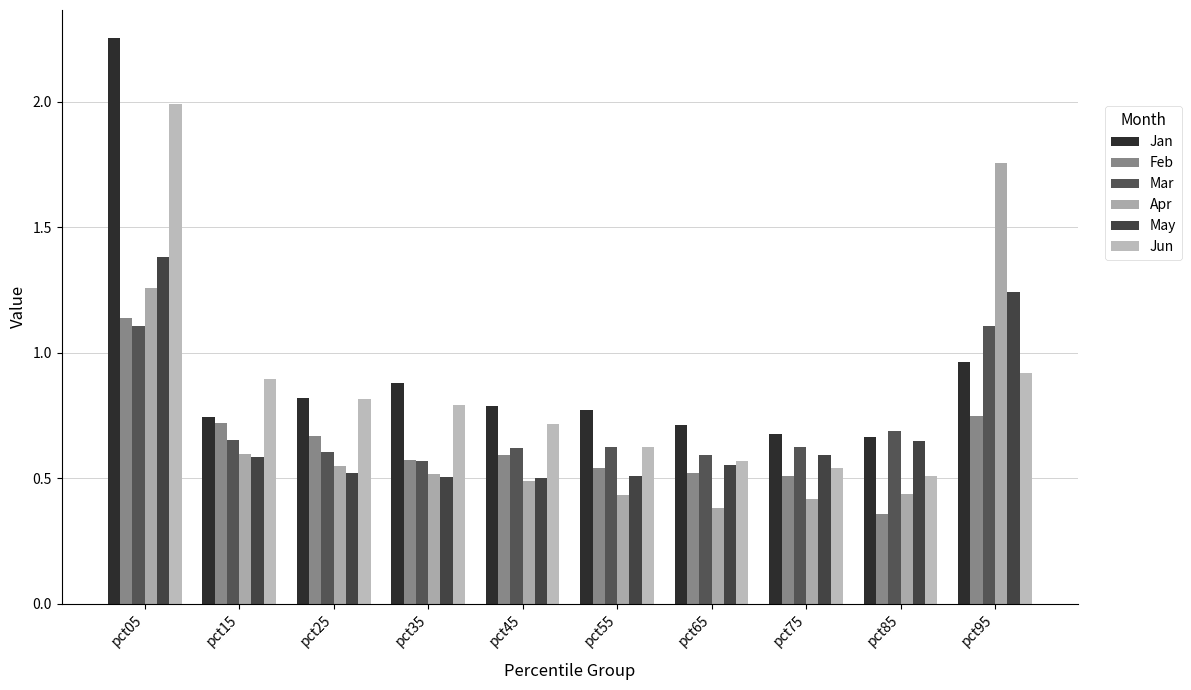

Where is Feb nearest to the value 0?

pct85